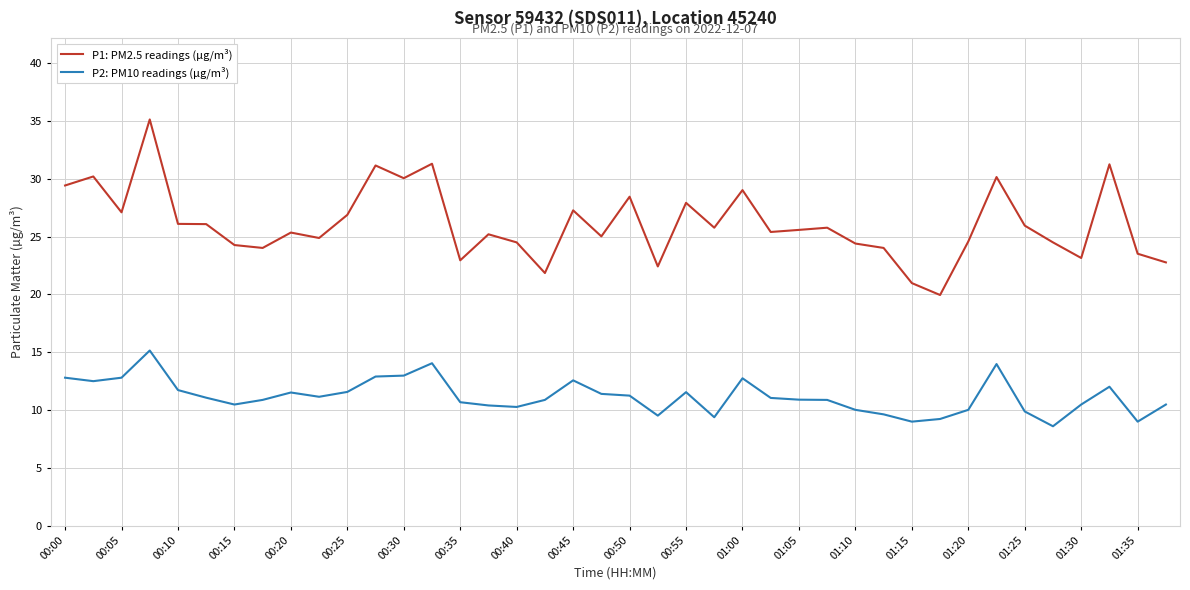

How many distinct data groups are displayed?

2